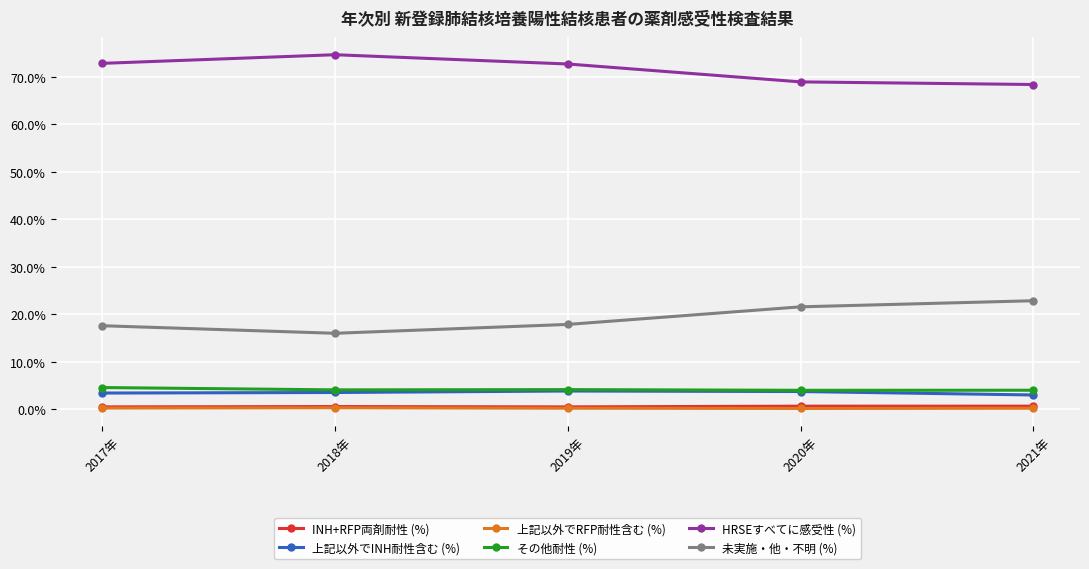

True or false: 上記以外でINH耐性含む (%) has more than 0 interior local peaks.

True